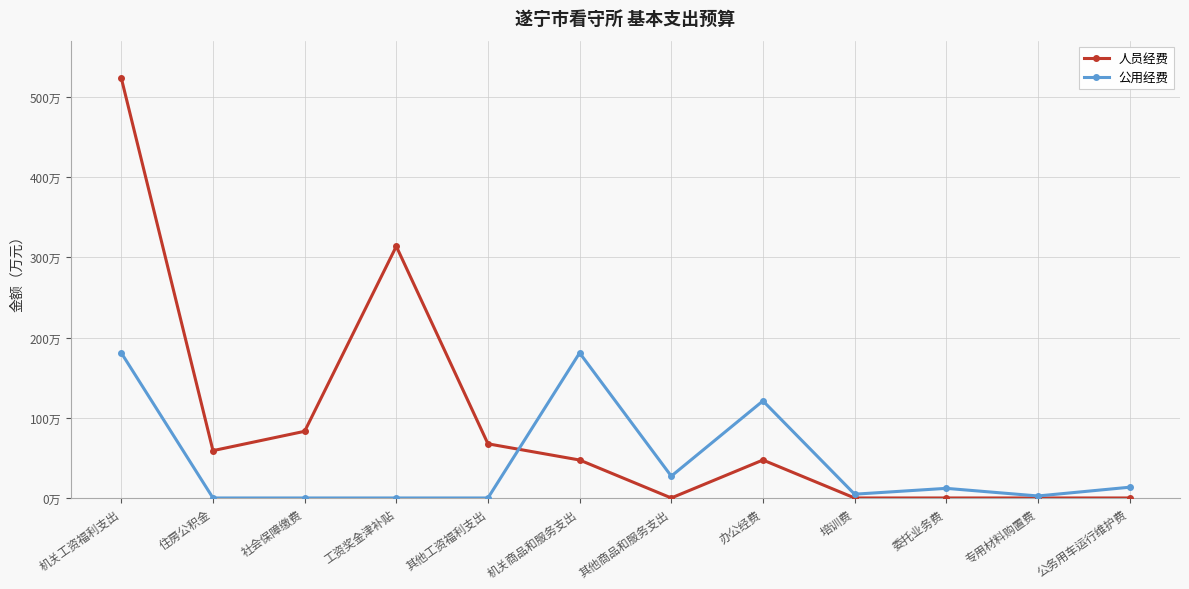

True or false: 人员经费 has a value of 83.1 at 社会保障缴费.

True